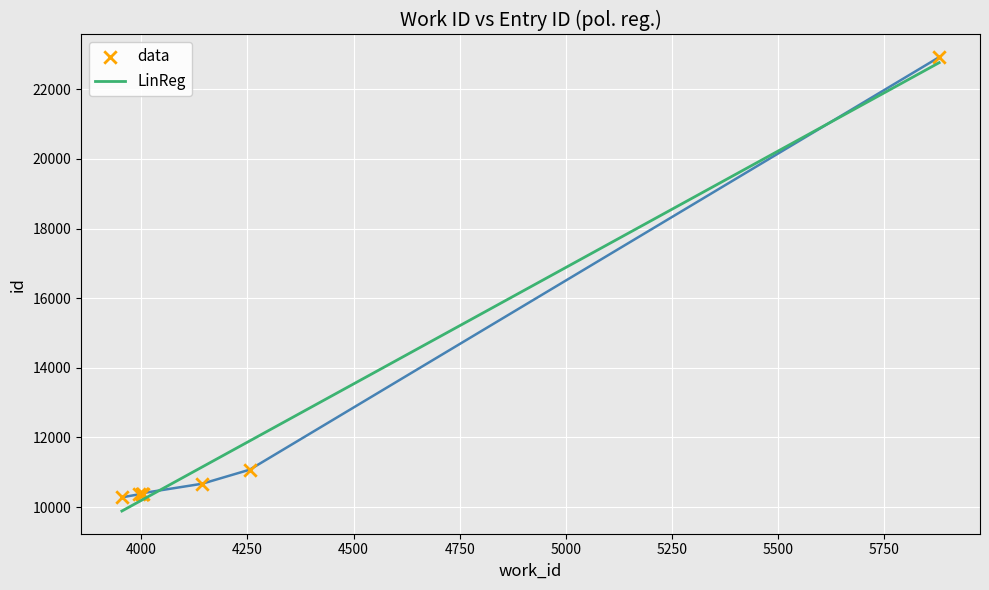

What is the change in value from 4001 to 4143?

+289